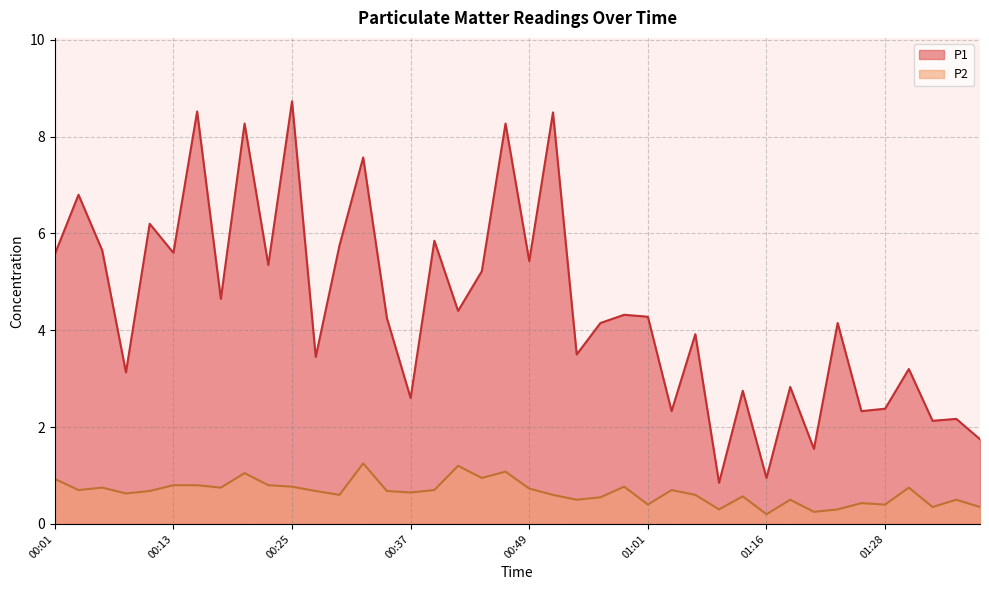

True or false: P2 and P1 intersect in this chart.

False